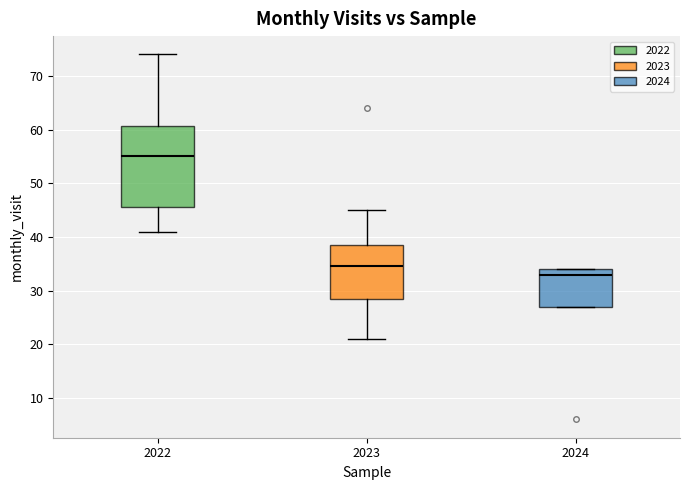

Which box is the tallest, from its lower edge to its upper edge?

2022